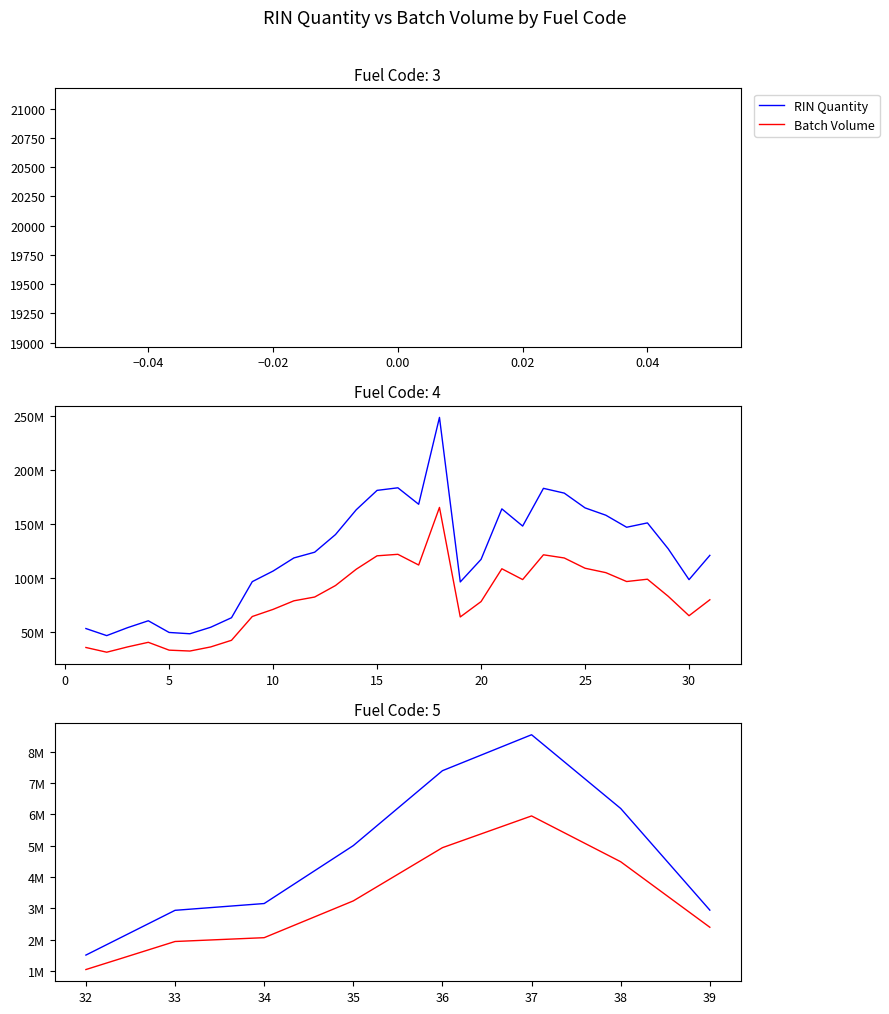

Is it true that RIN Quantity equals 1966131 at −0.02?

False